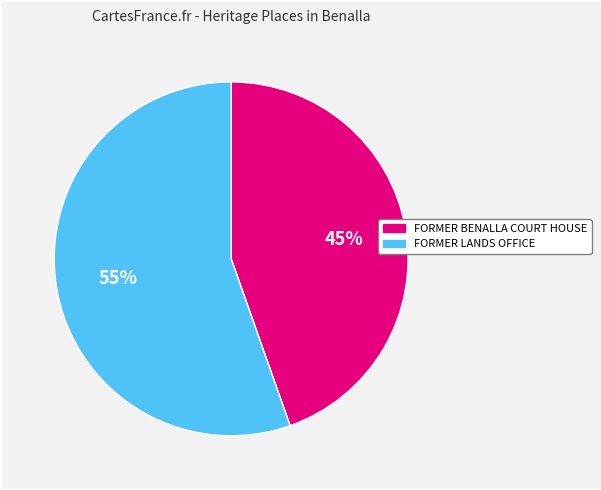

Which category accounts for the majority?

FORMER LANDS OFFICE